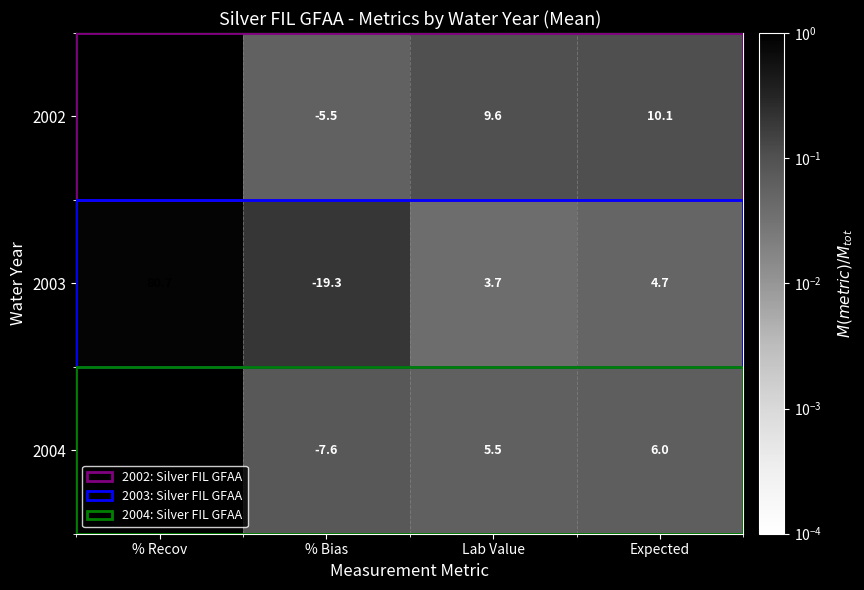

What is the spread (max minus min) of values at % Bias?

13.8